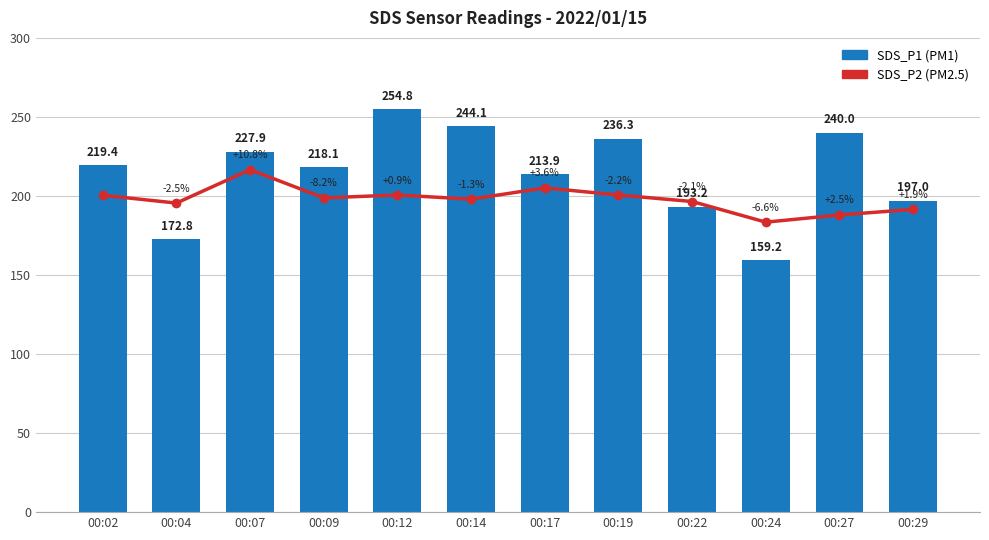

What is the value of the SDS_P2 bar at the 4th from the left?

198.8